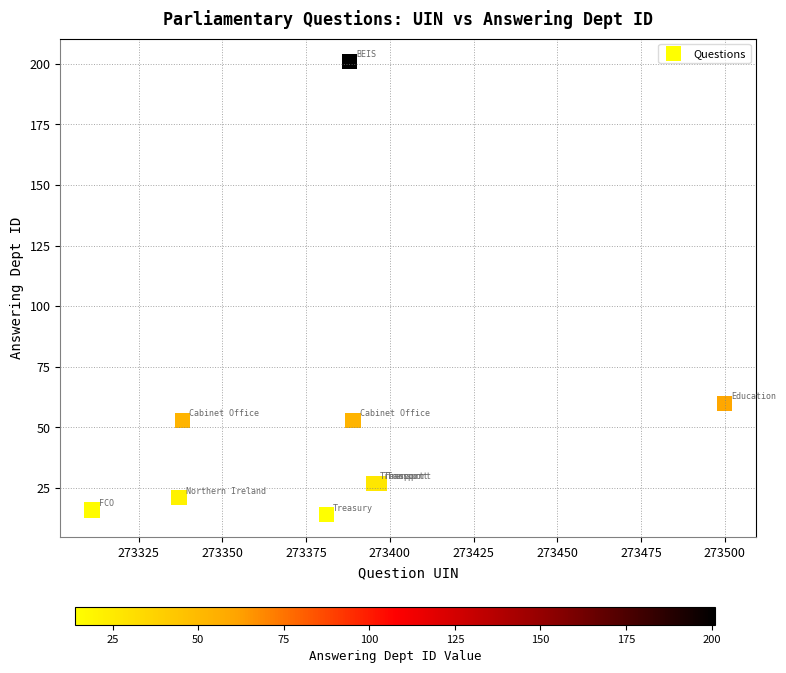

What Y value in the scatter plot is closest to 107?

60